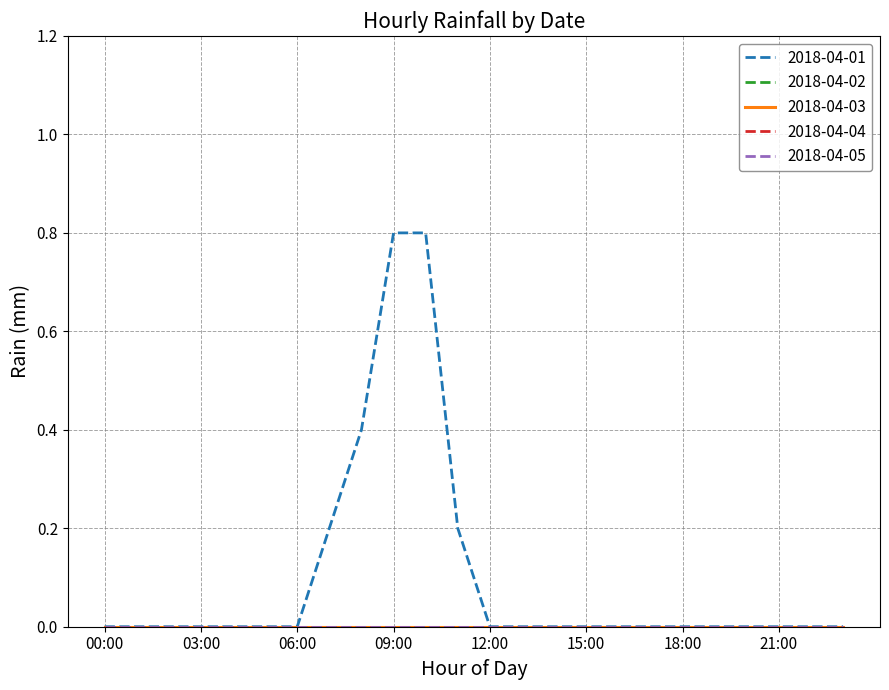

Is this an area chart (filled region under the line)?

No